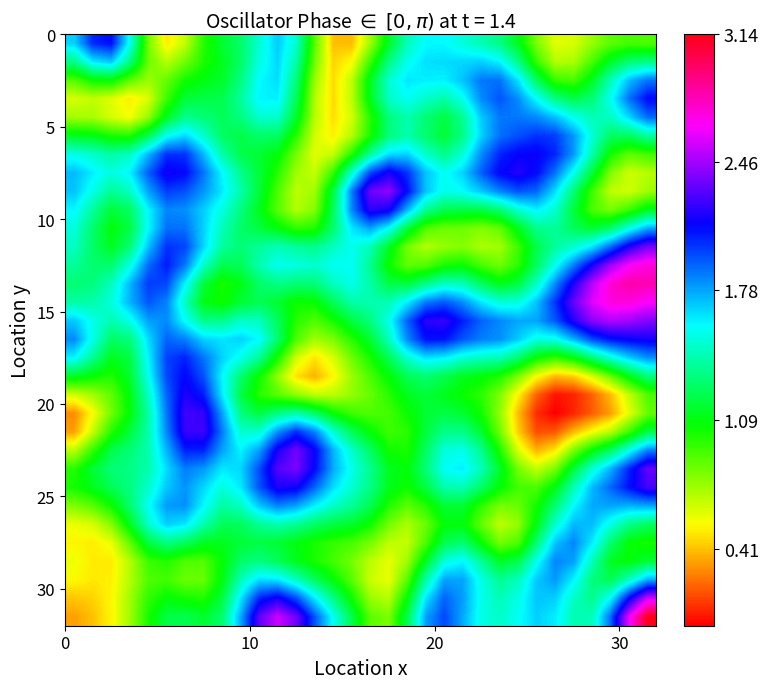

Count the number of categories in the chart.

32